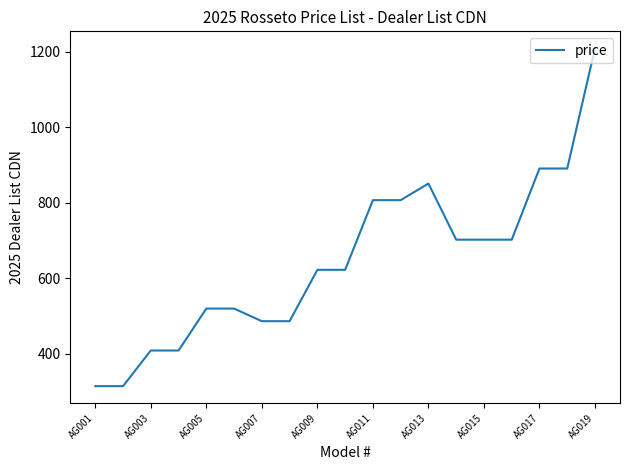

What is the average value?

645.3